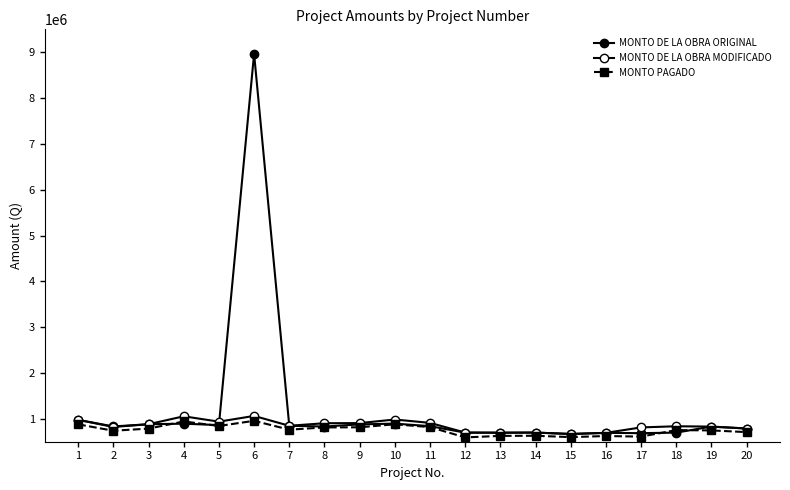

List the labels in order of MONTO PAGADO value, largest first.

6, 4, 10, 1, 5, 11, 9, 8, 3, 7, 18, 19, 2, 20, 14, 13, 16, 17, 15, 12